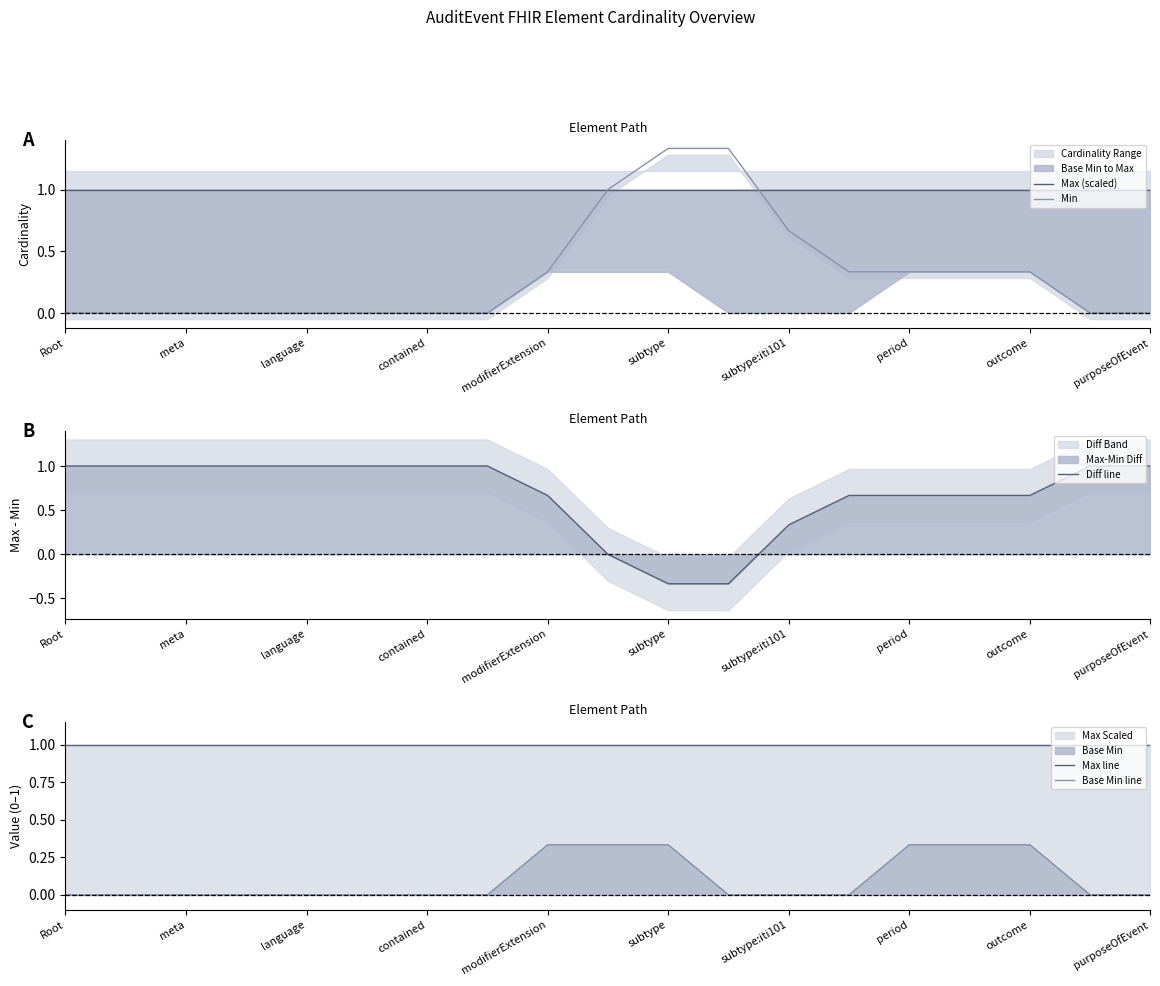

At which label does Max line reach its minimum?

Root